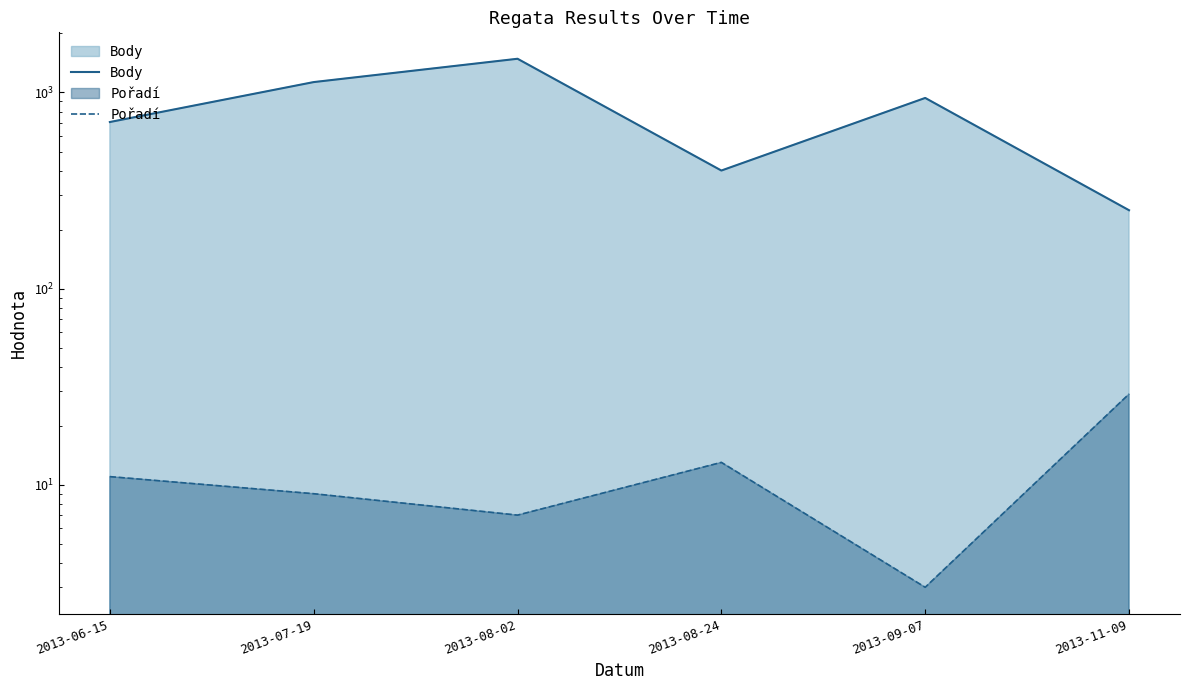

Reading right to left, transcribe all the data shown in this chart.

Body: 251	938	400	1486	1130	707
Pořadí: 29	3	13	7	9	11